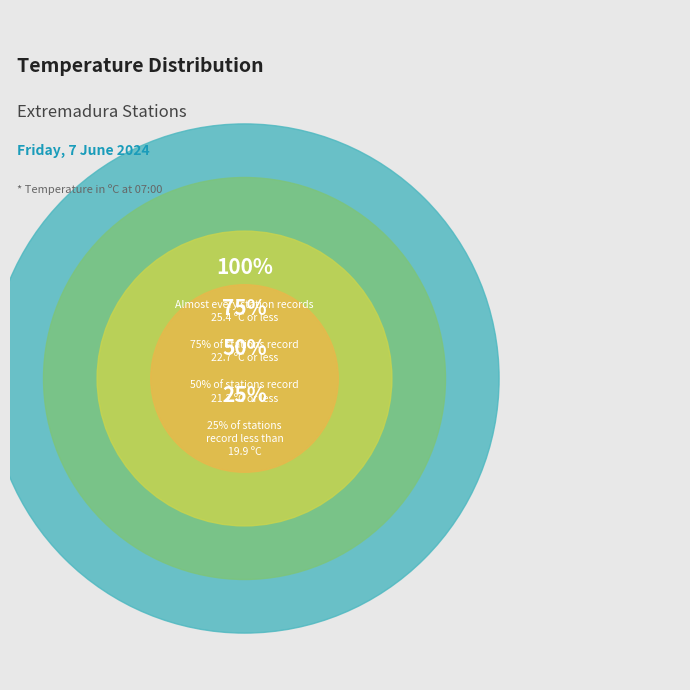

The Alcuescar slice represents 1% of the pie. True or false?

False